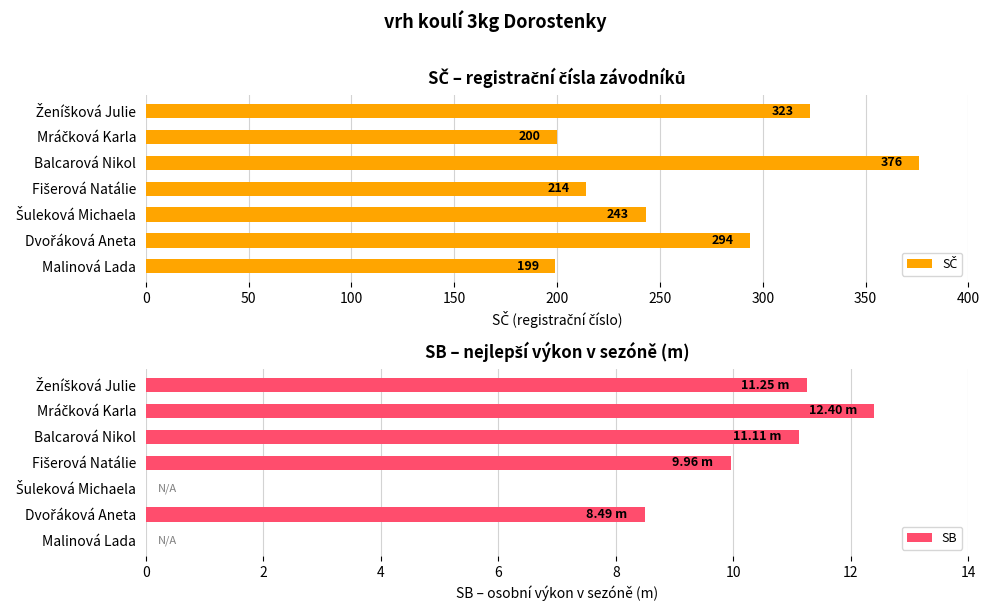

What is the sum of all SB values?

53.2